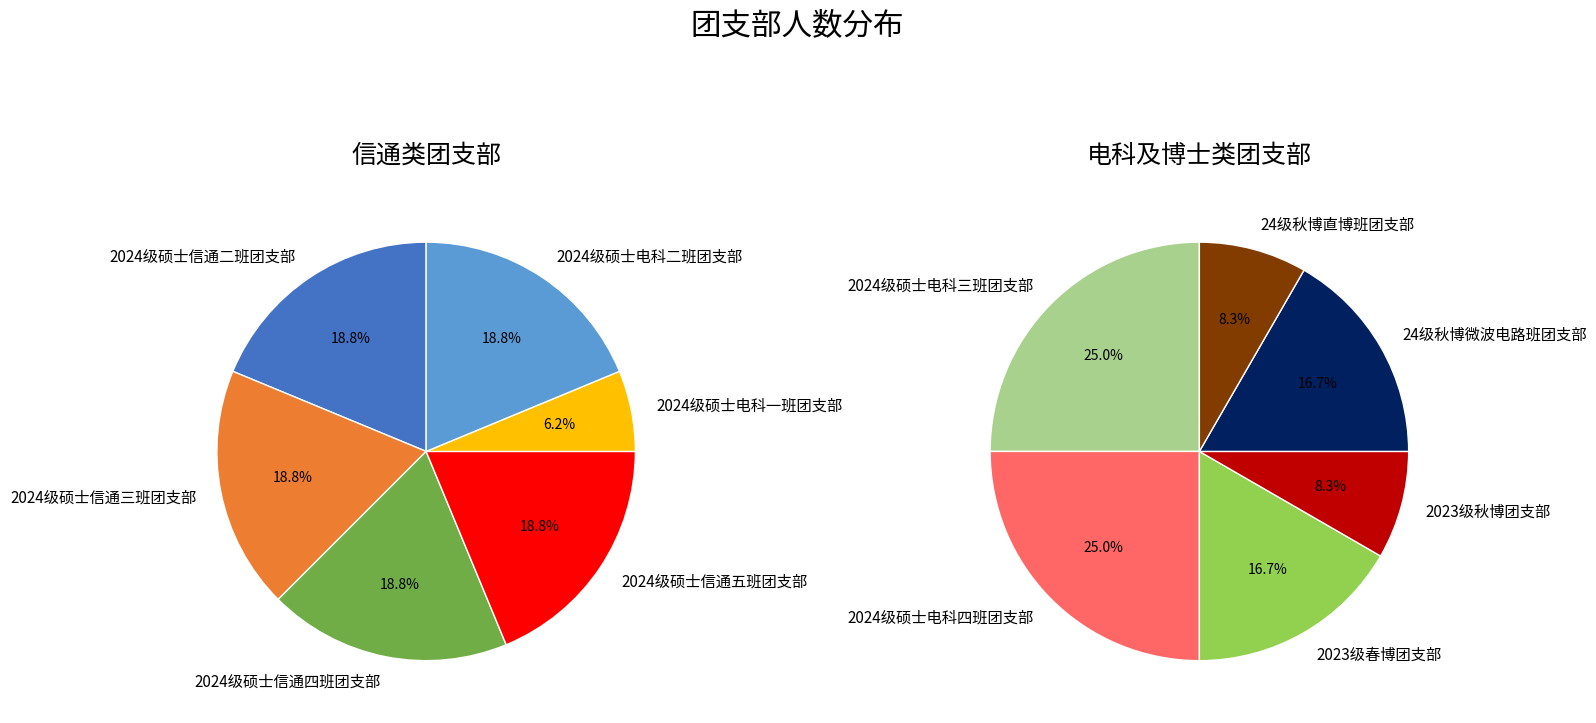

Count the number of slices in the pie.

12